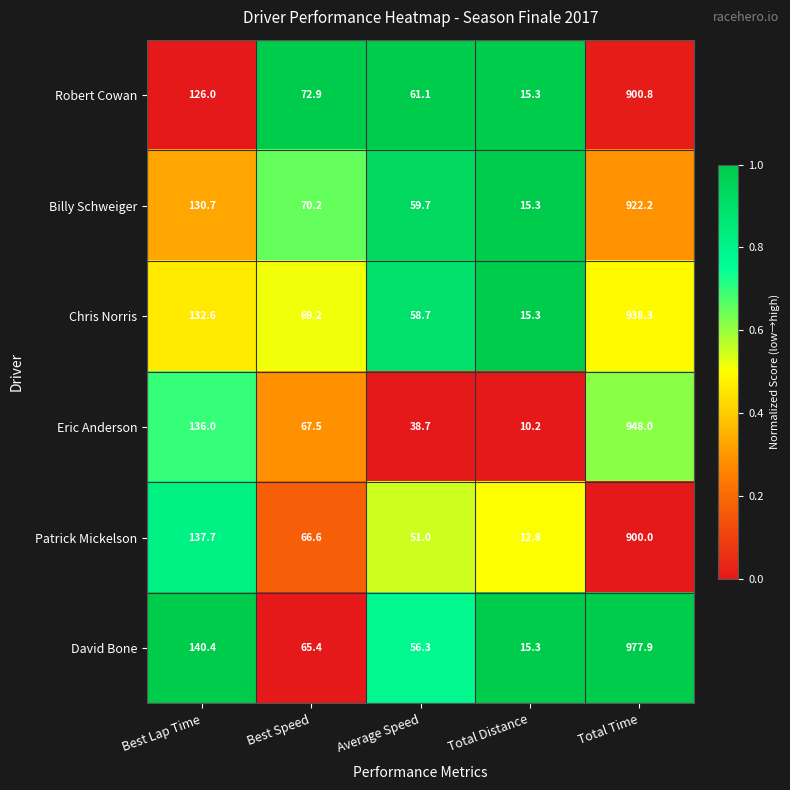

Which category has the lowest value across all series?

Total Distance